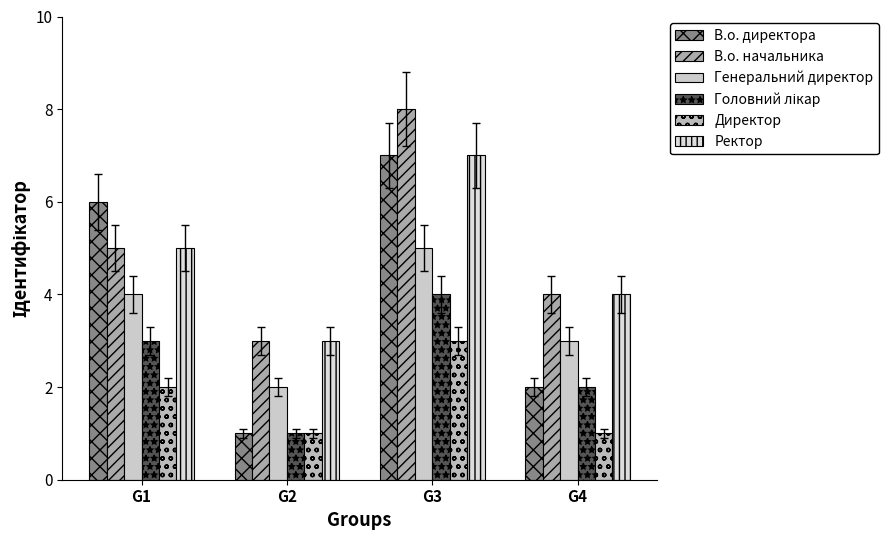

How many data points in В.о. начальника are less than 5?

2